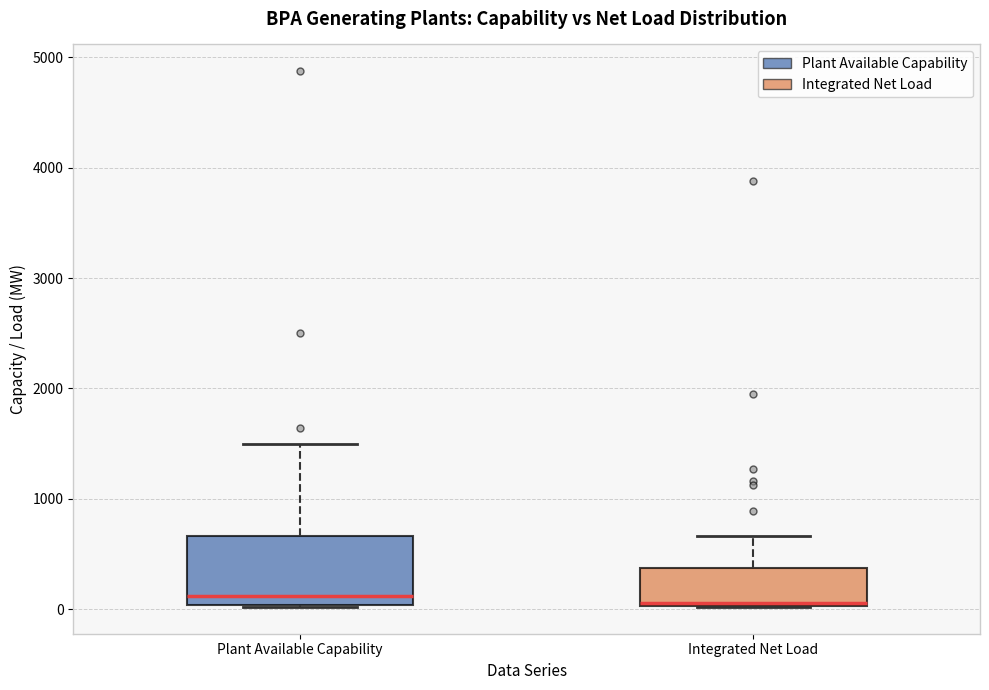

Where is the upper edge of the box for Plant Available Capability on the y-axis? The values are not printed on the chart, so give them approximately, as read against the axis.

700